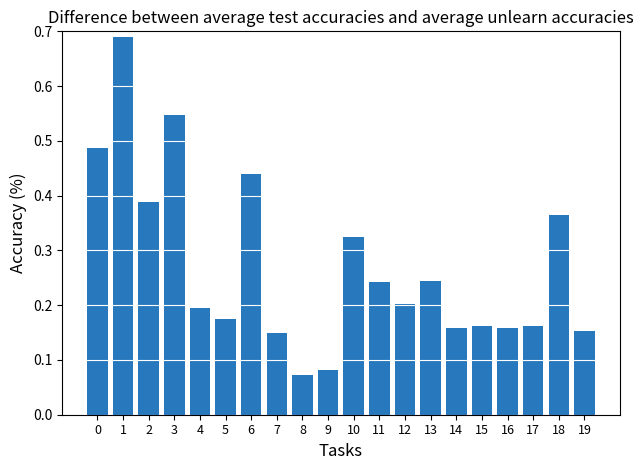

Count the values in the range 0 to 1.

20